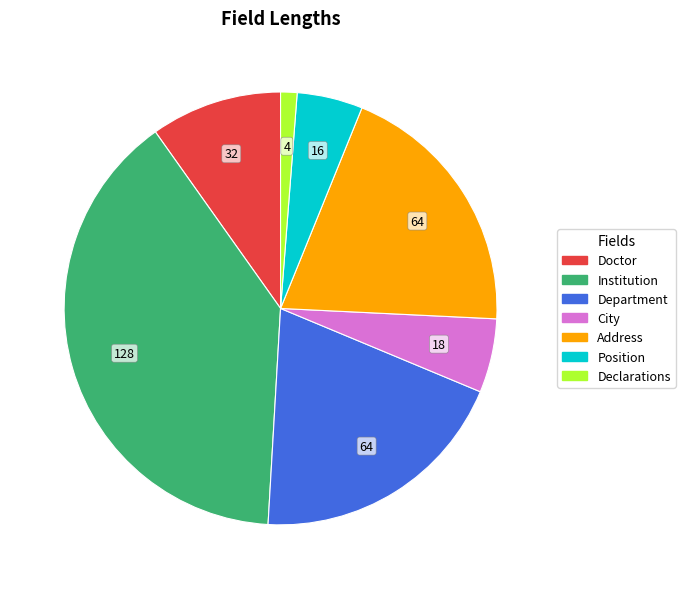

True or false: Institution accounts for 39% of the total.

True